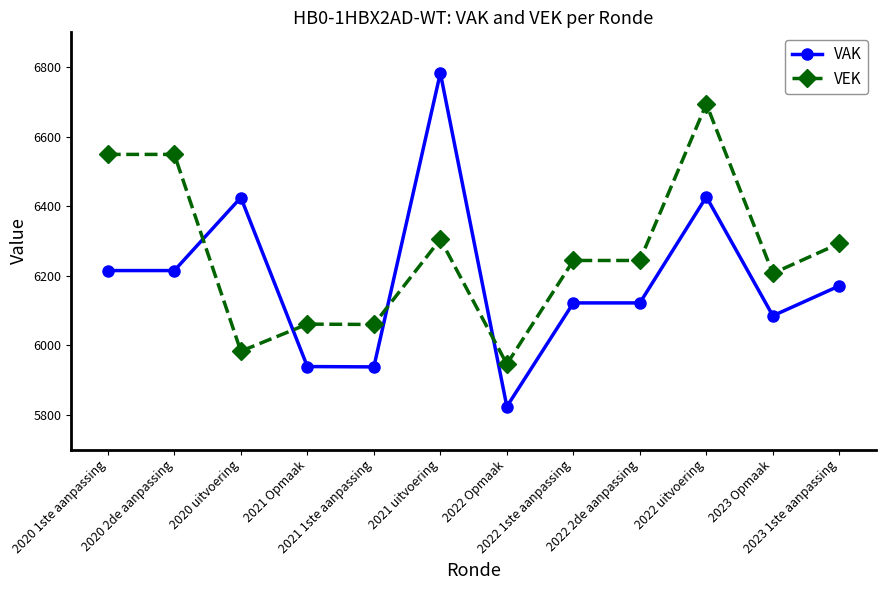

At how many categories does at least one series exceed 5914?

12